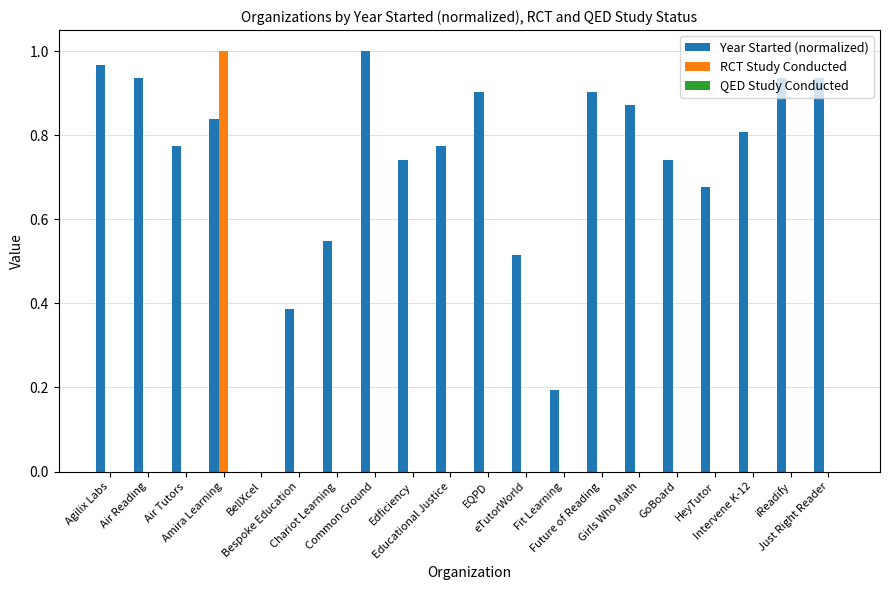

Are the bars grouped side by side (vs. stacked)?

Yes